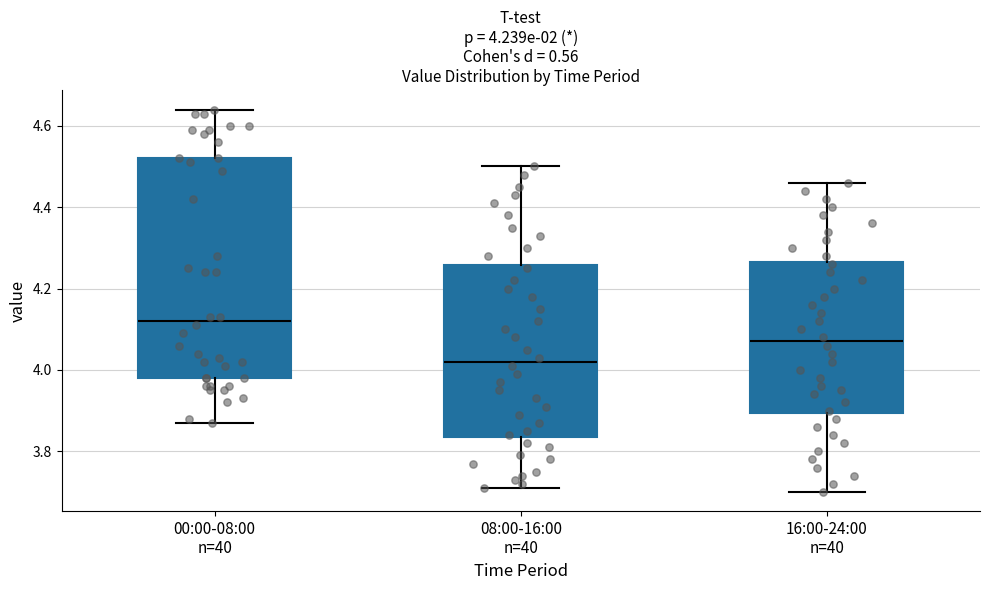

Which box's median line is the lowest?

08:00-16:00 n=40